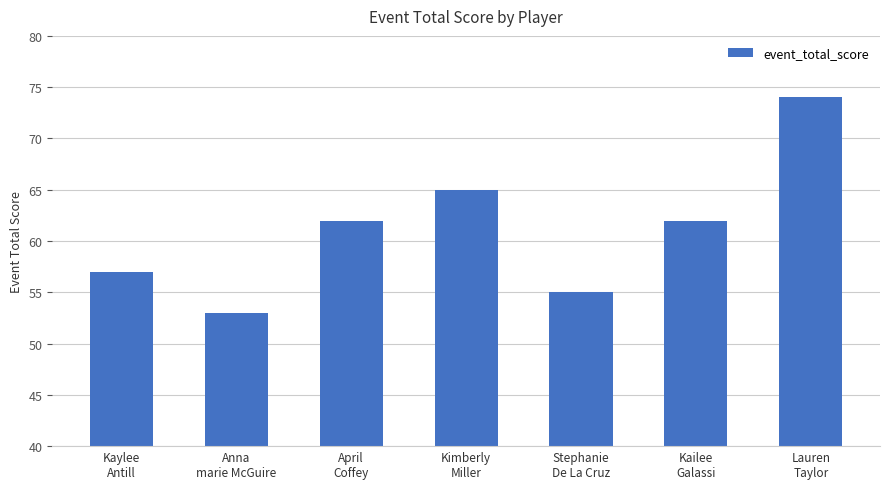

Reading left to right, extract all data points from this chart.

57	53	62	65	55	62	74